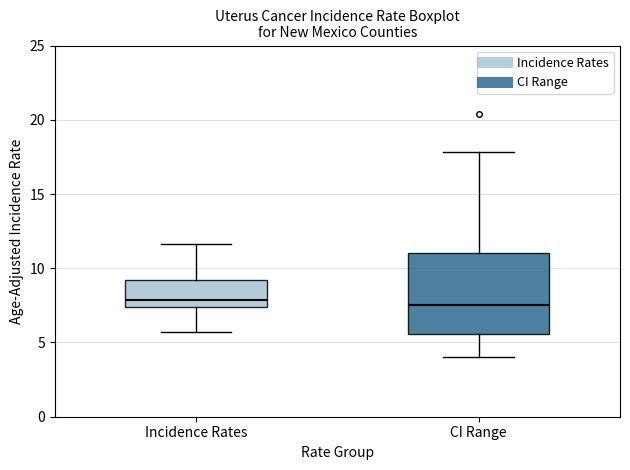

Reading left to right, read every box against the y-axis: the position of its median line, the range the box covers, and the ends of its whiskers. The values are not printed on the chart, so give them approximately, as read against the axis.

Incidence Rates: median 8.0, box 7.5 to 9.0, whiskers 5.5 to 11.5
CI Range: median 7.5, box 5.5 to 11.0, whiskers 4.0 to 18.0